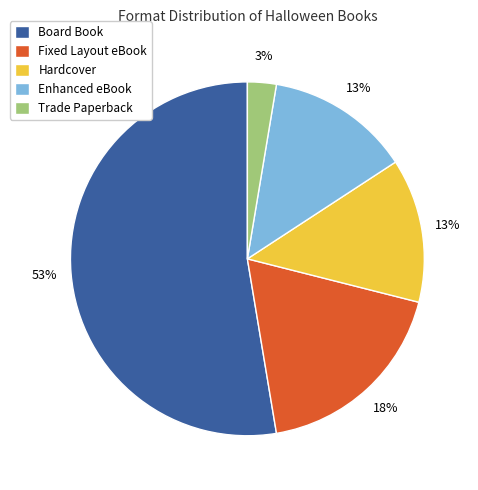

Combined, do Trade Paperback and Hardcover account for over 50%?

No